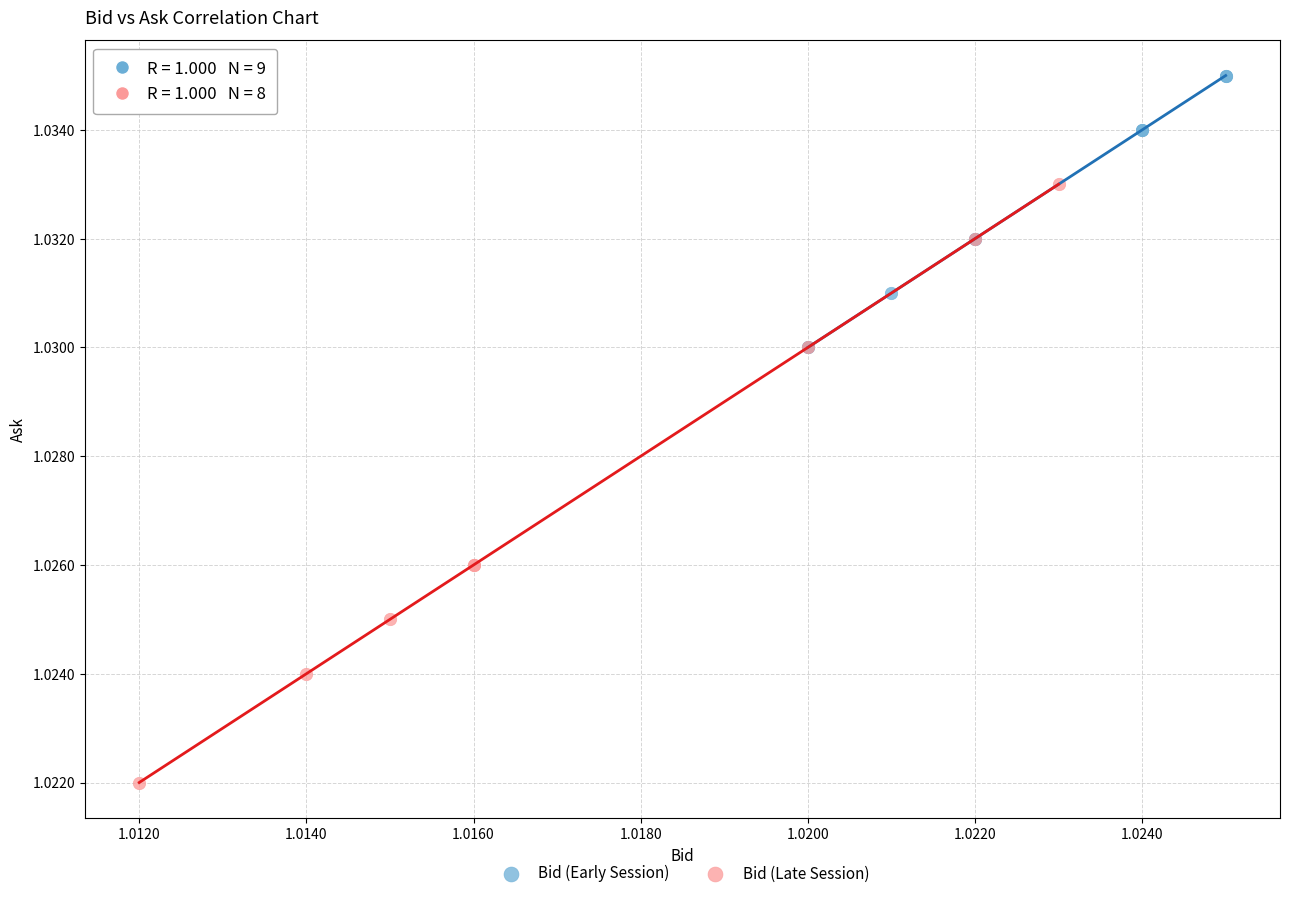

Which series reaches the minimum Y coordinate?

Bid (Late Session)